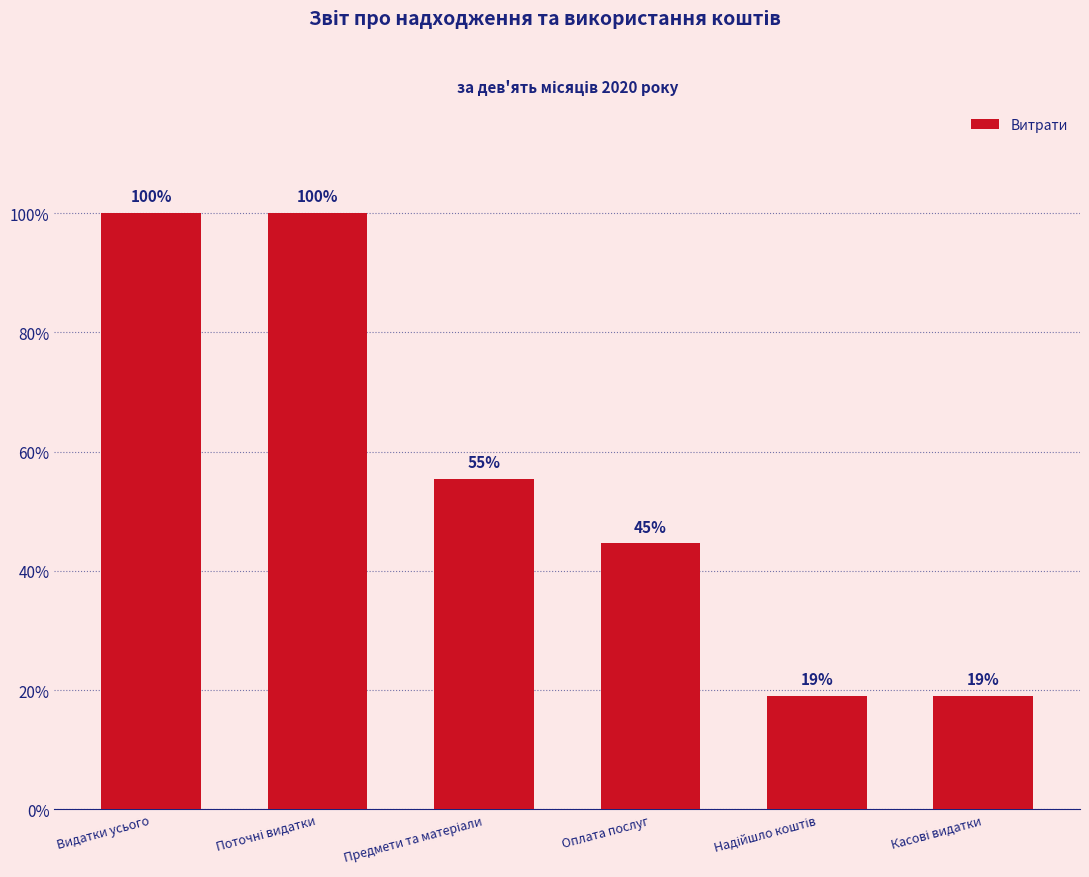

Are the bars horizontal?

No